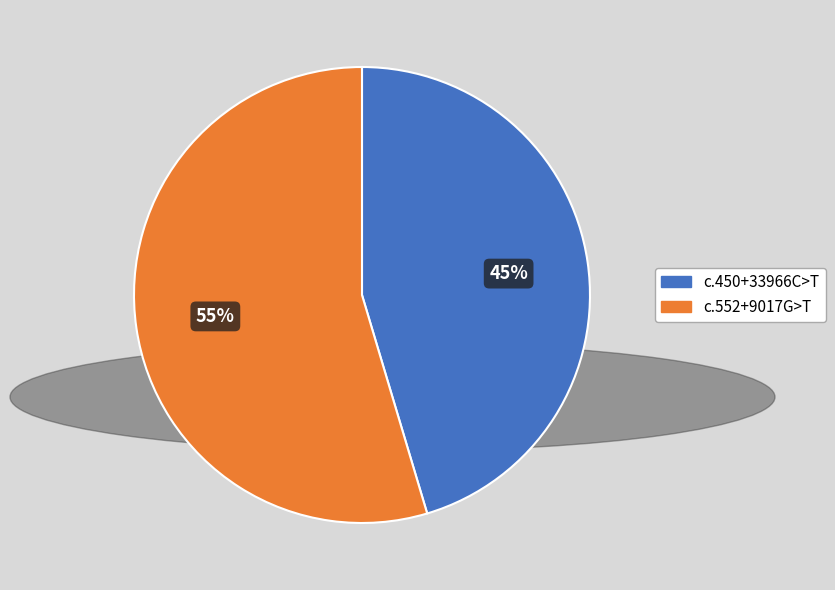

Rank the categories by value from highest to lowest.

c.552+9017G>T, c.450+33966C>T